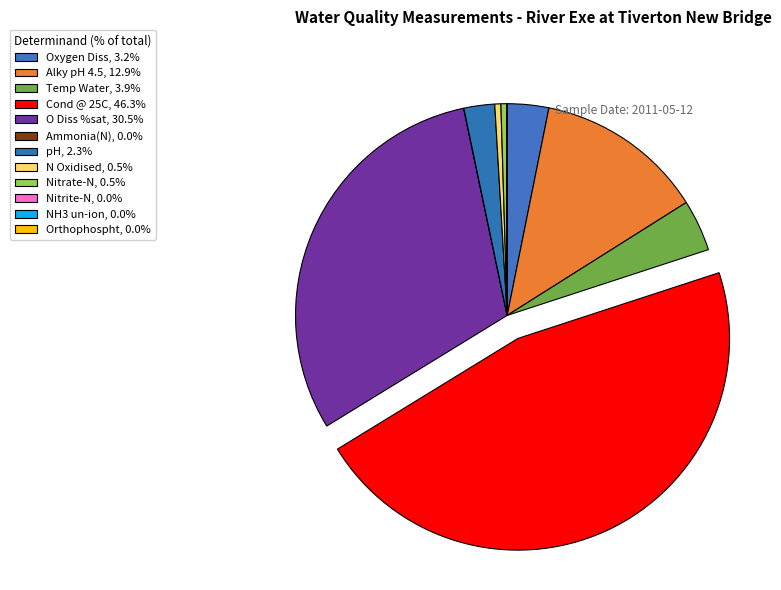

To the nearest percent, what portion does Alky pH 4.5 represent?

13%